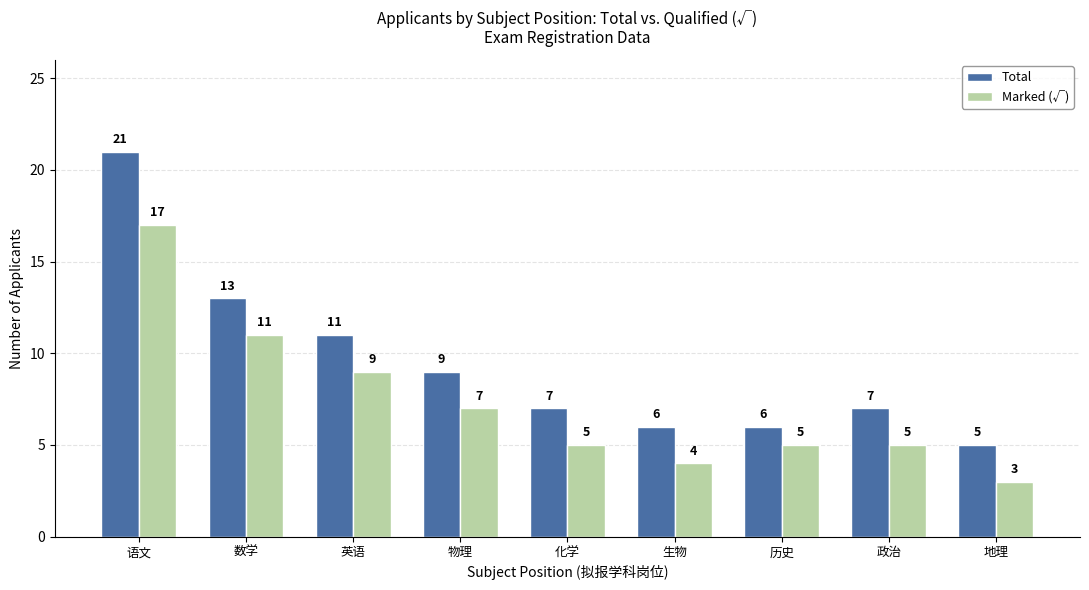

Which series has the largest range (max minus min)?

Total